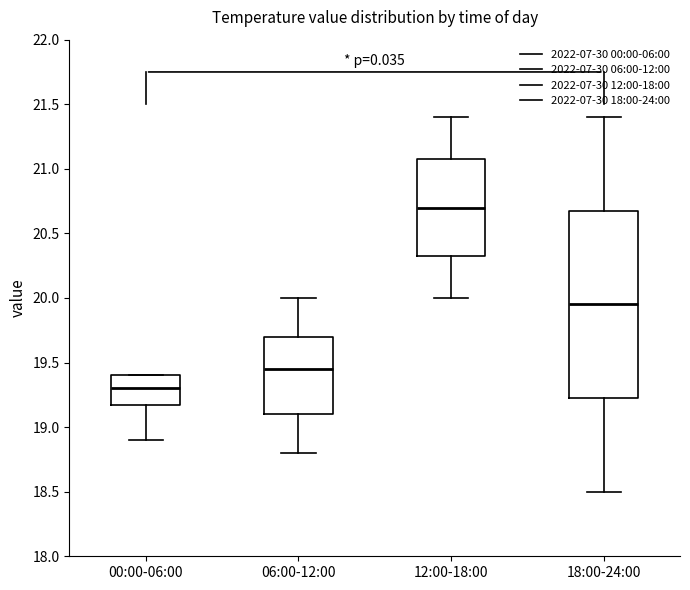

Which box has the highest median line?

12:00-18:00